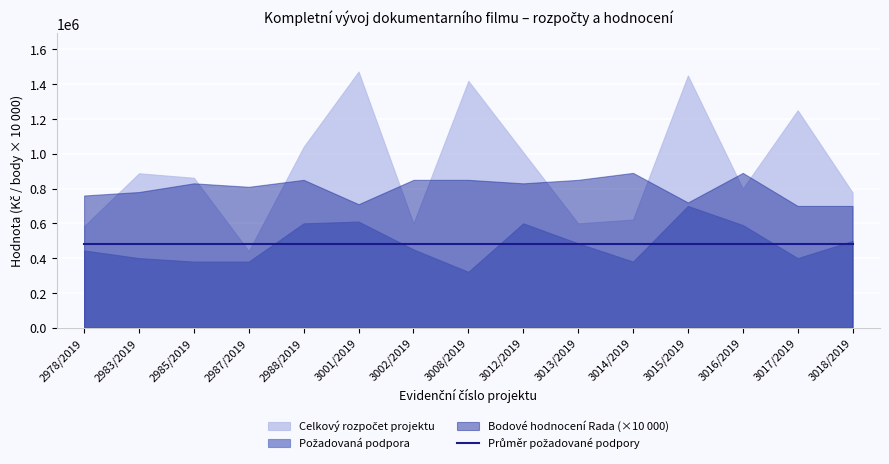

Where is the first local minimum for Celkový rozpočet projektu?

2987/2019